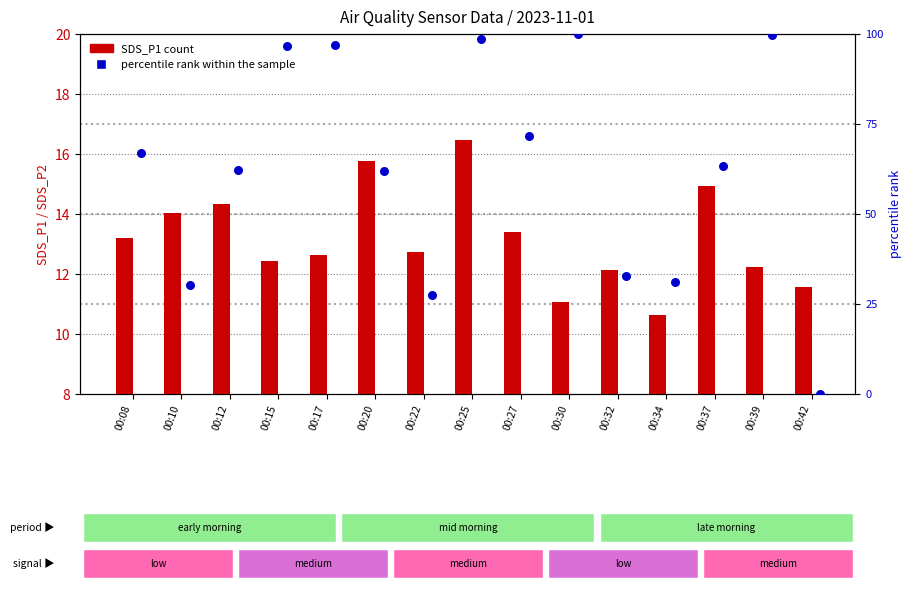

Which series contains the highest Y value?

percentile rank within the sample